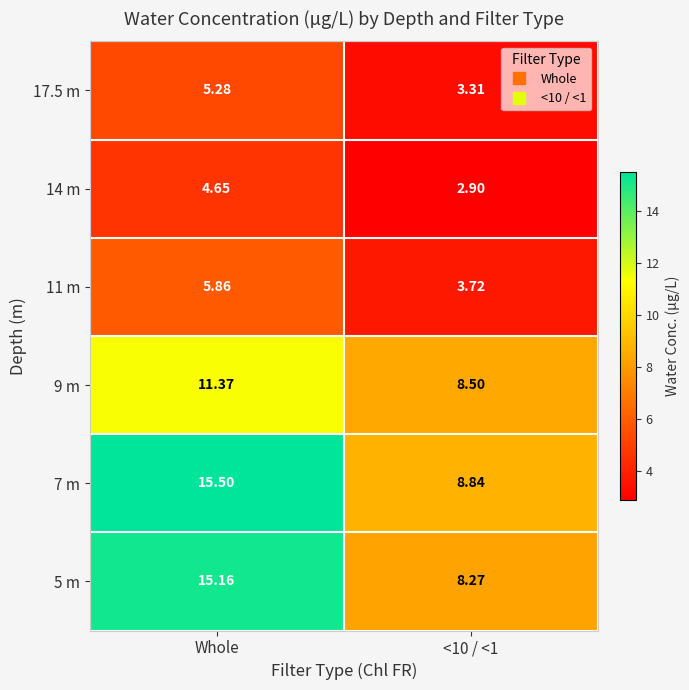

Which category has the highest value in the 7 m series?

Whole